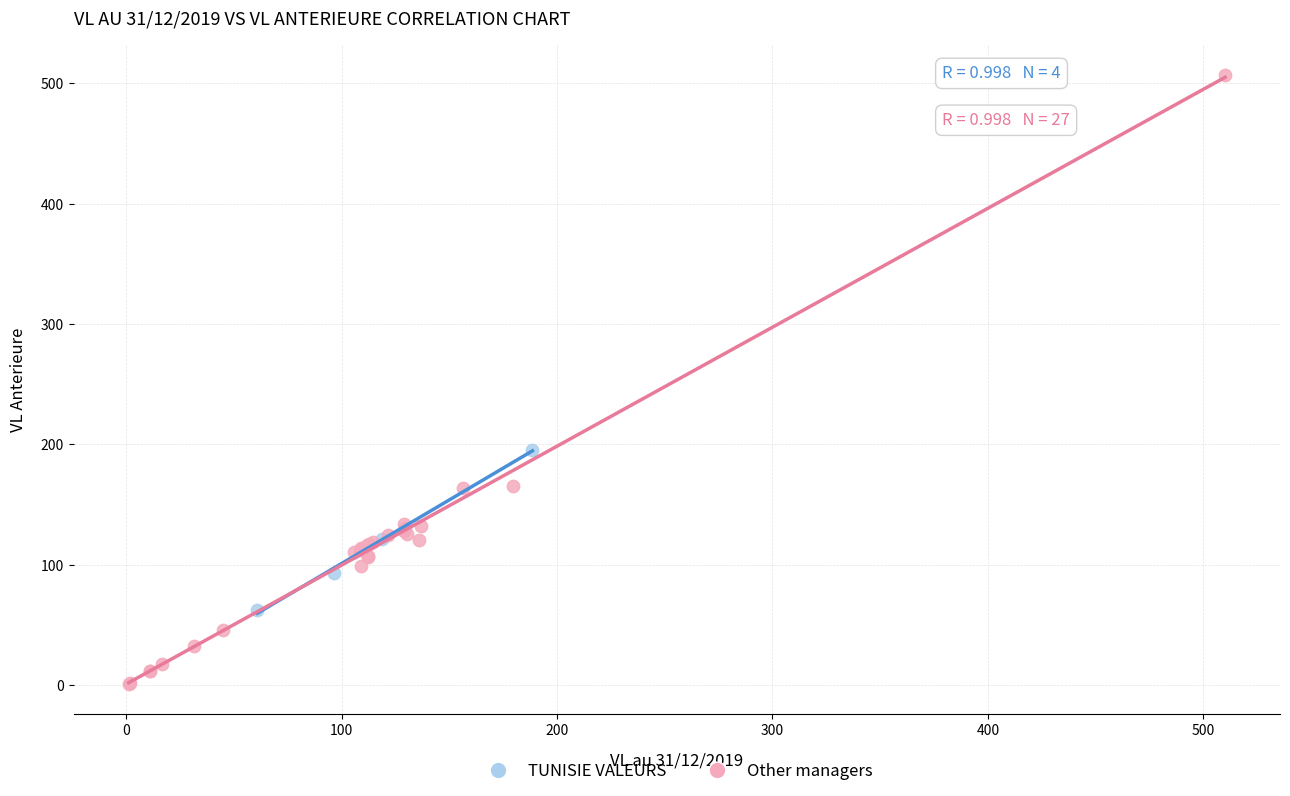

Which series has the widest spread of Y values?

Other managers